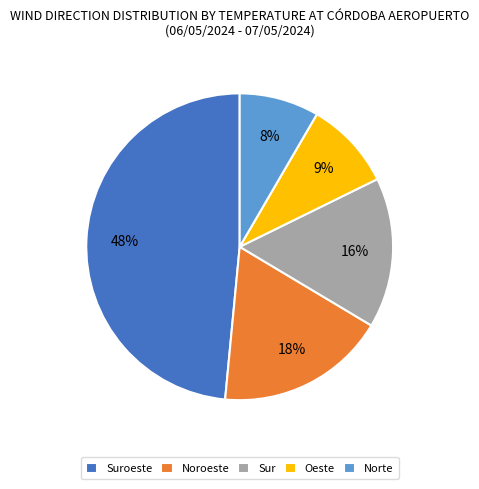

To the nearest percent, what is the combined percentage of Suroeste and Oeste?

58%